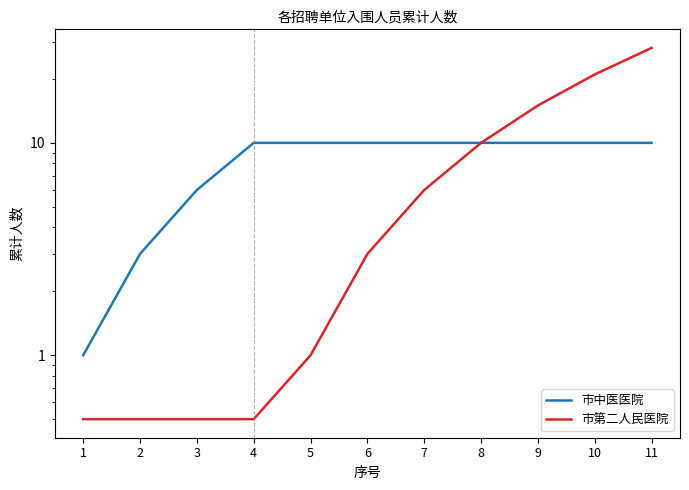

True or false: 市中医医院 and 市第二人民医院 cross at least once.

False